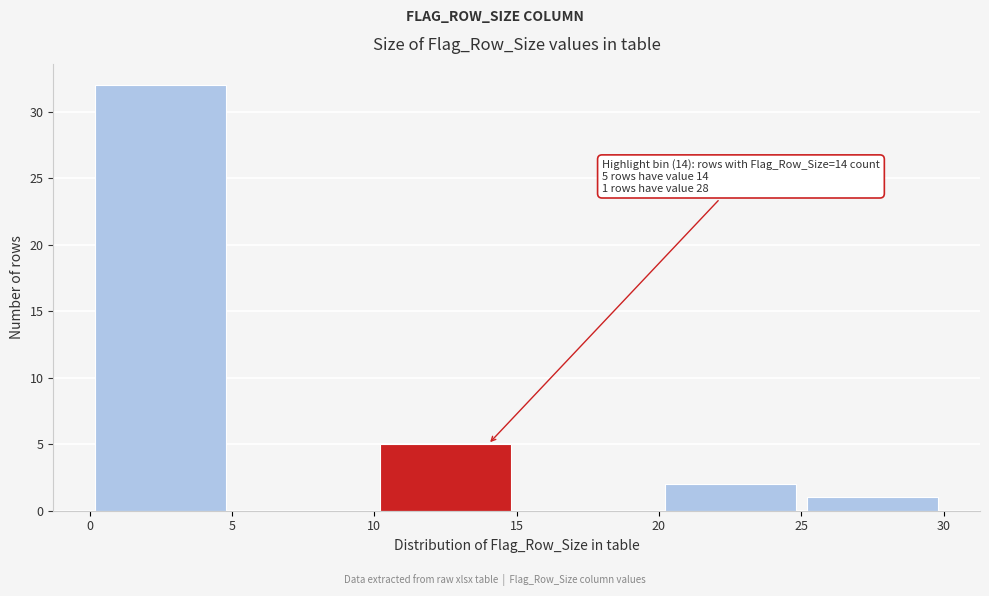

Over which range of the x-axis is the bar tallest?

0 to 5